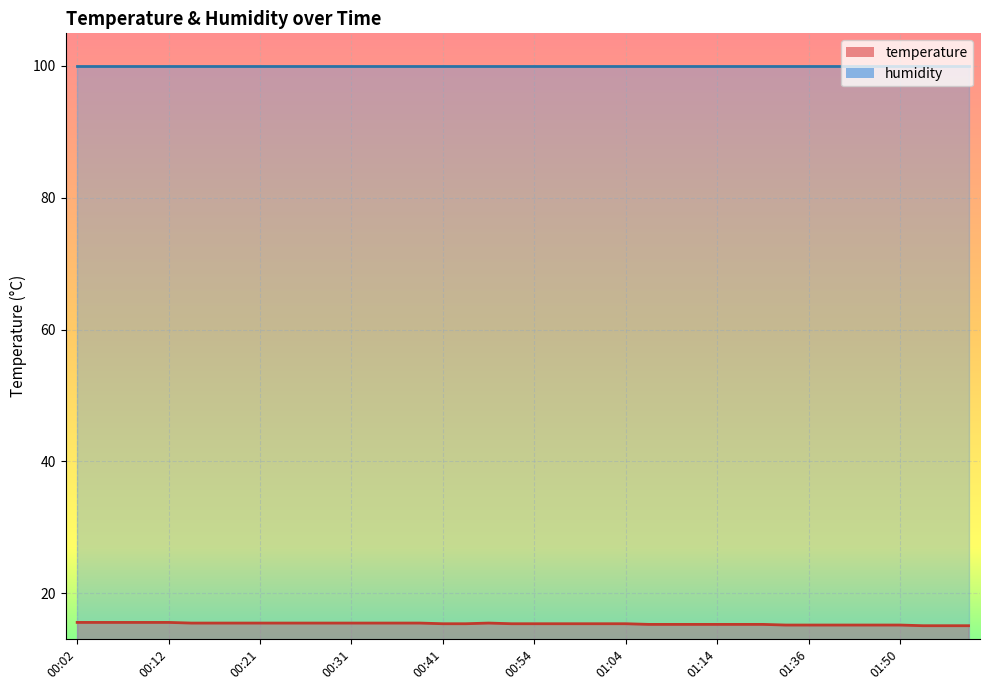

What position from the right is 00:54?

20